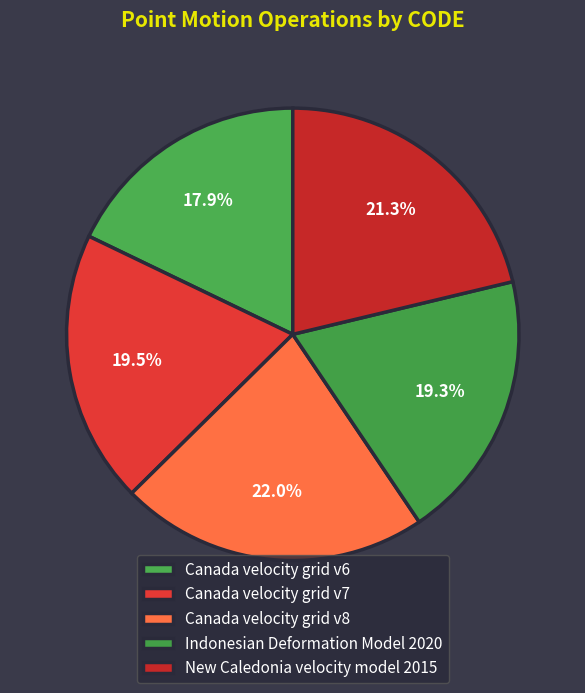

How many segments does this pie chart have?

5